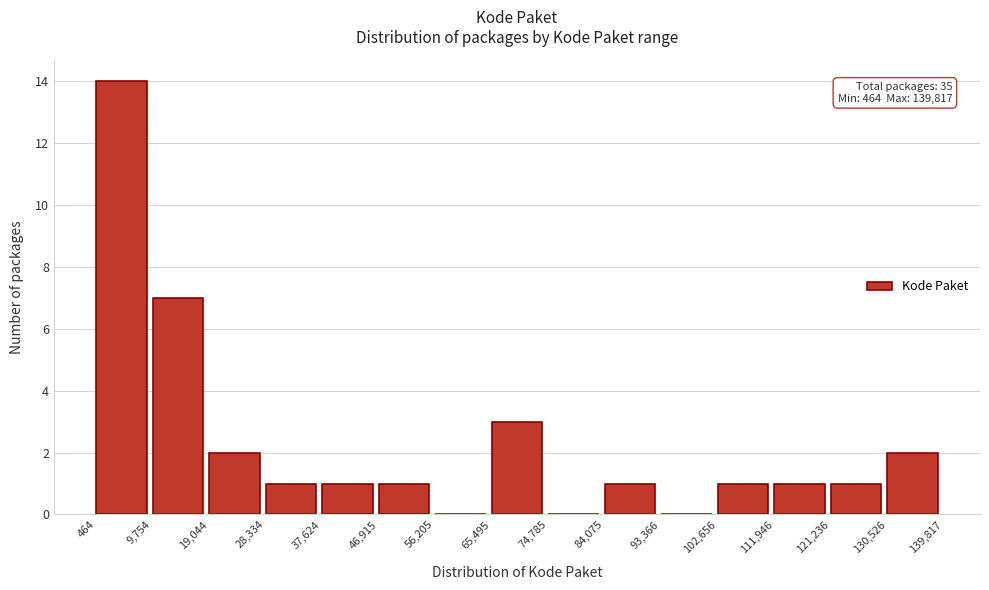

Over which range of the x-axis is the bar tallest?

464 to 9,754